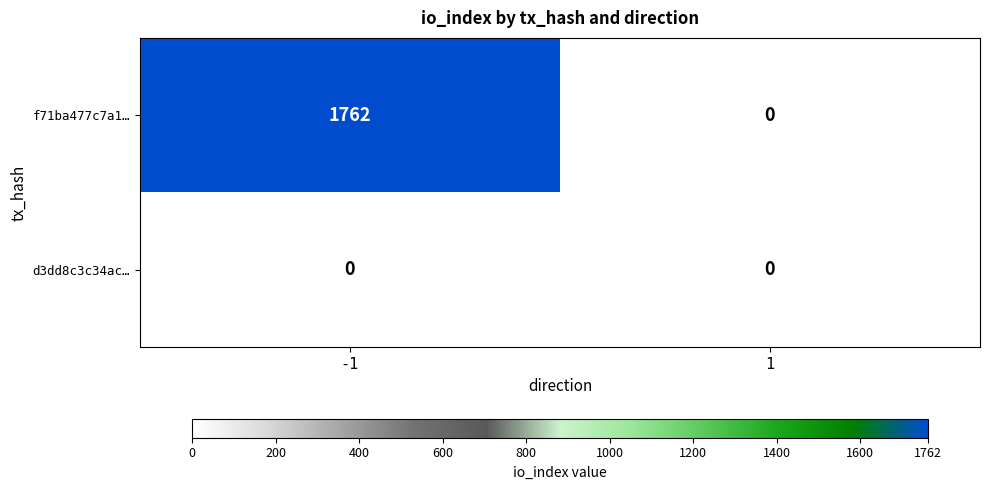

At which category is the sum across all series the highest?

-1